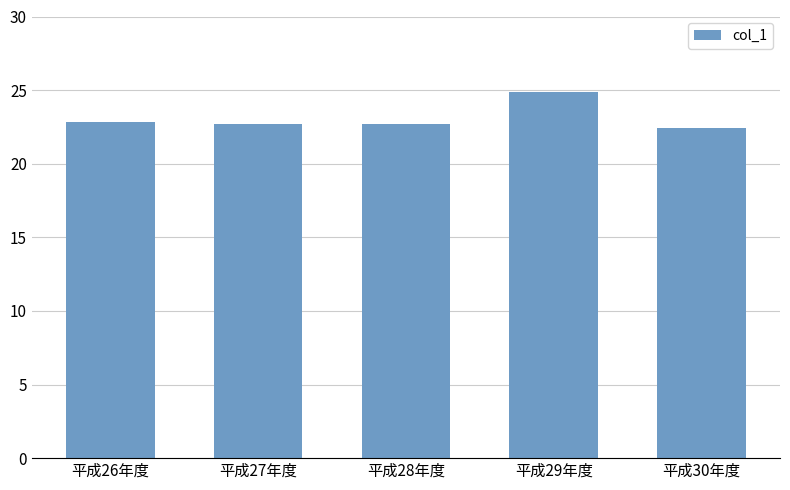

Is it true that the value at 平成29年度 is 24.9?

True